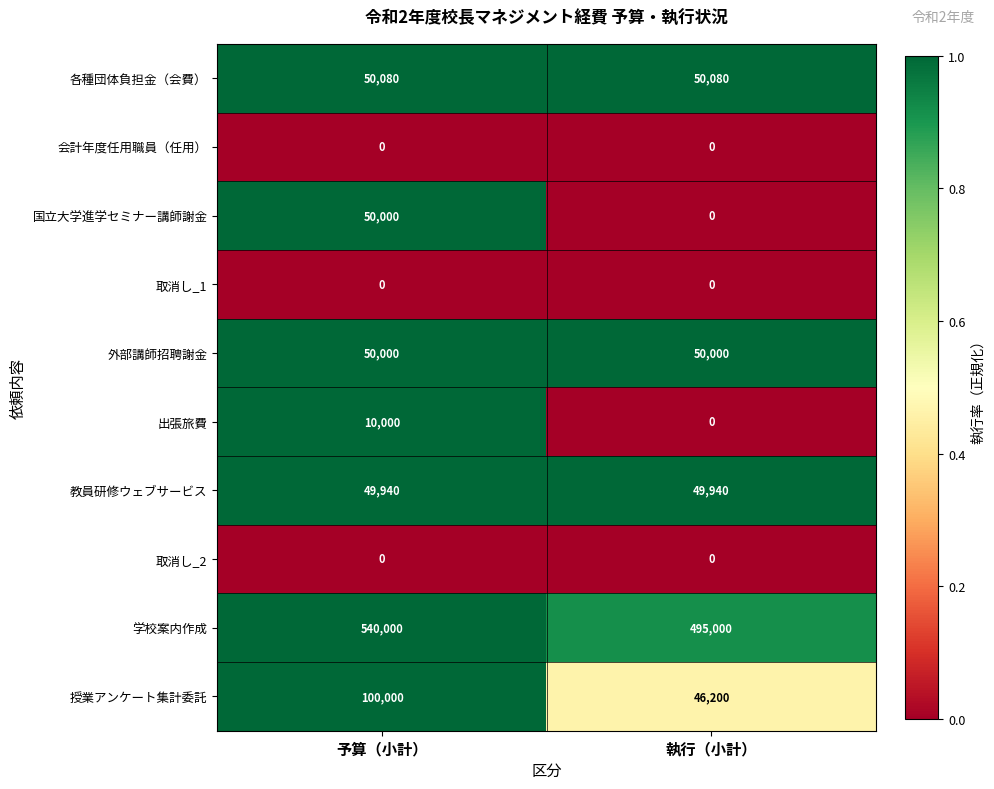

What is the maximum value shown in the chart?

540000